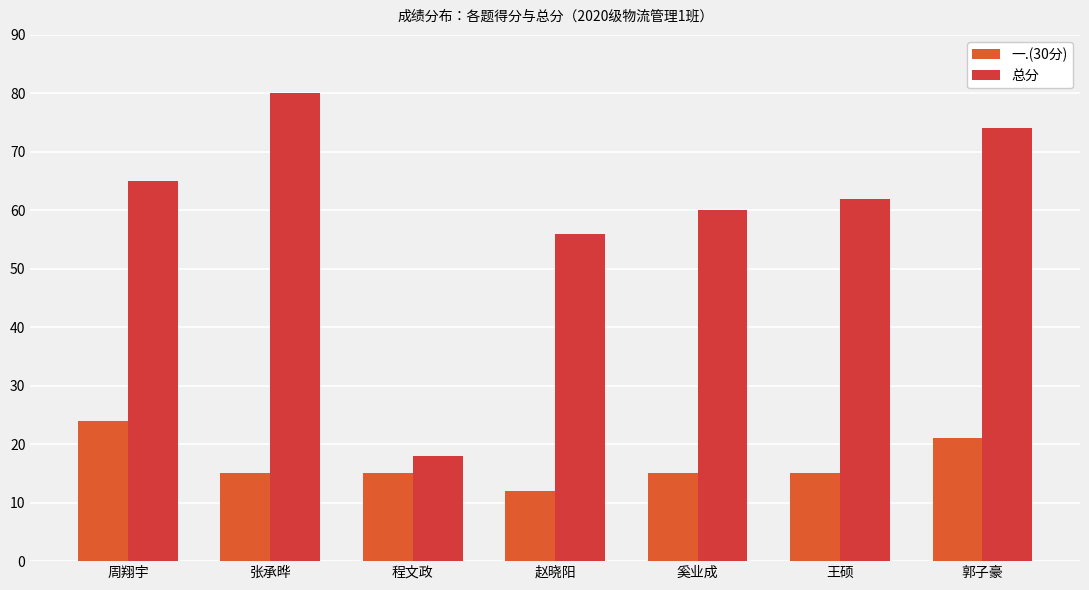

How many bars are there in total?

14